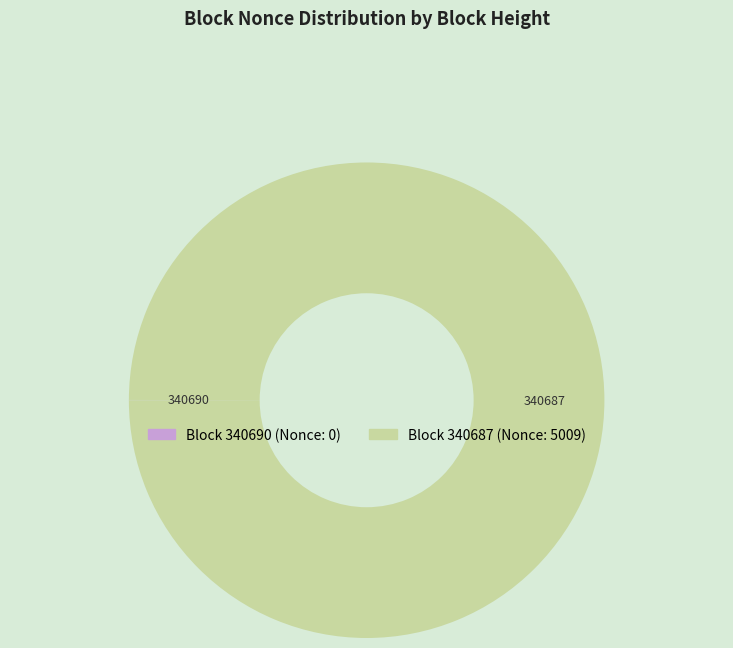

Does any single category account for the majority?

Yes